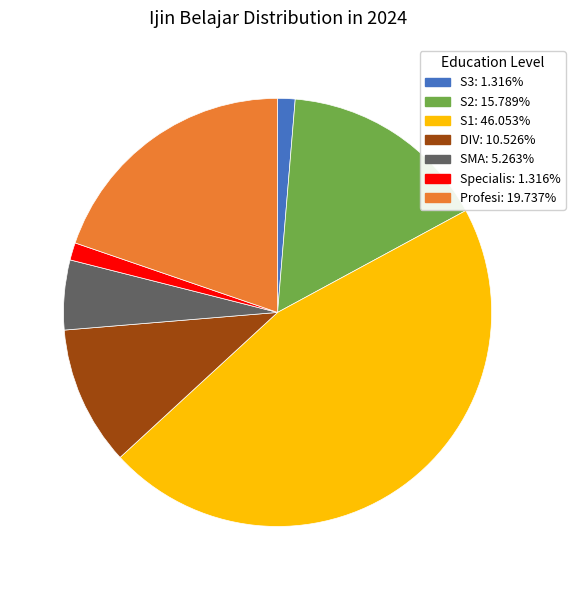

What is the ratio of the value at SMA to the value at Specialis?

4.0